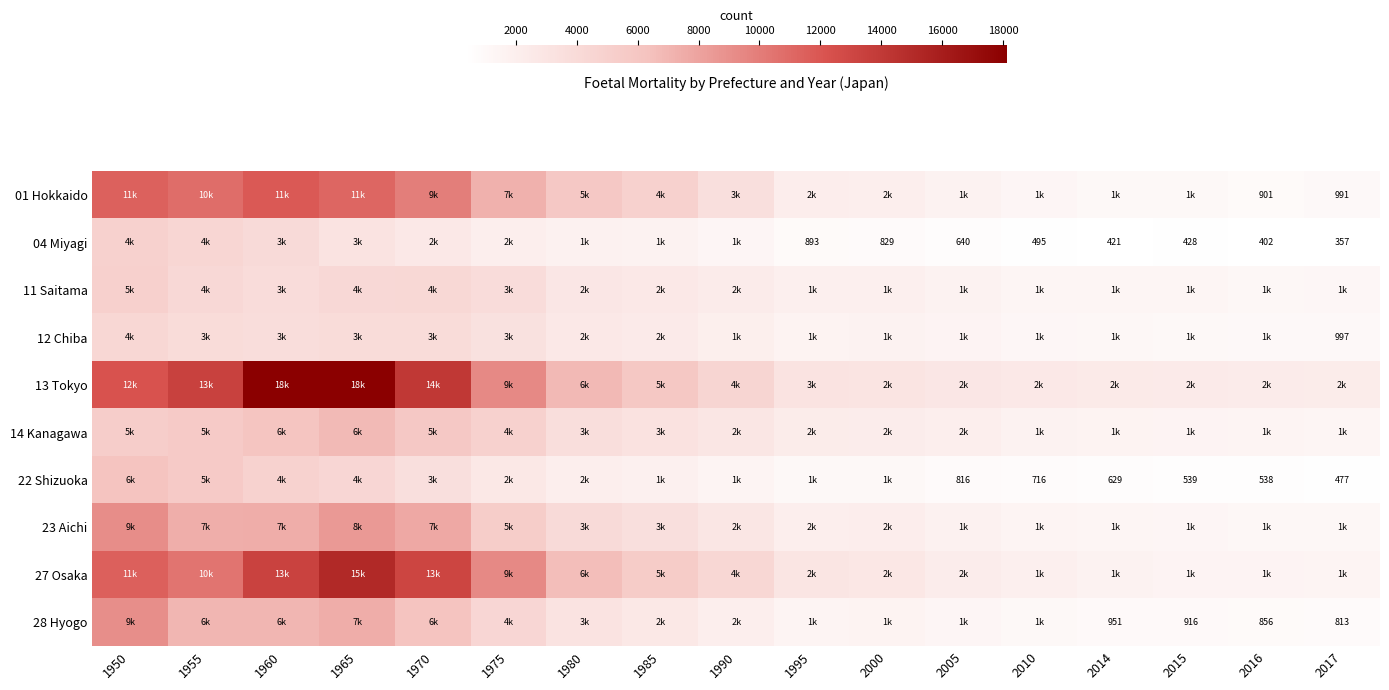

True or false: 01 Hokkaido has a value of 1475 at 2016.

False